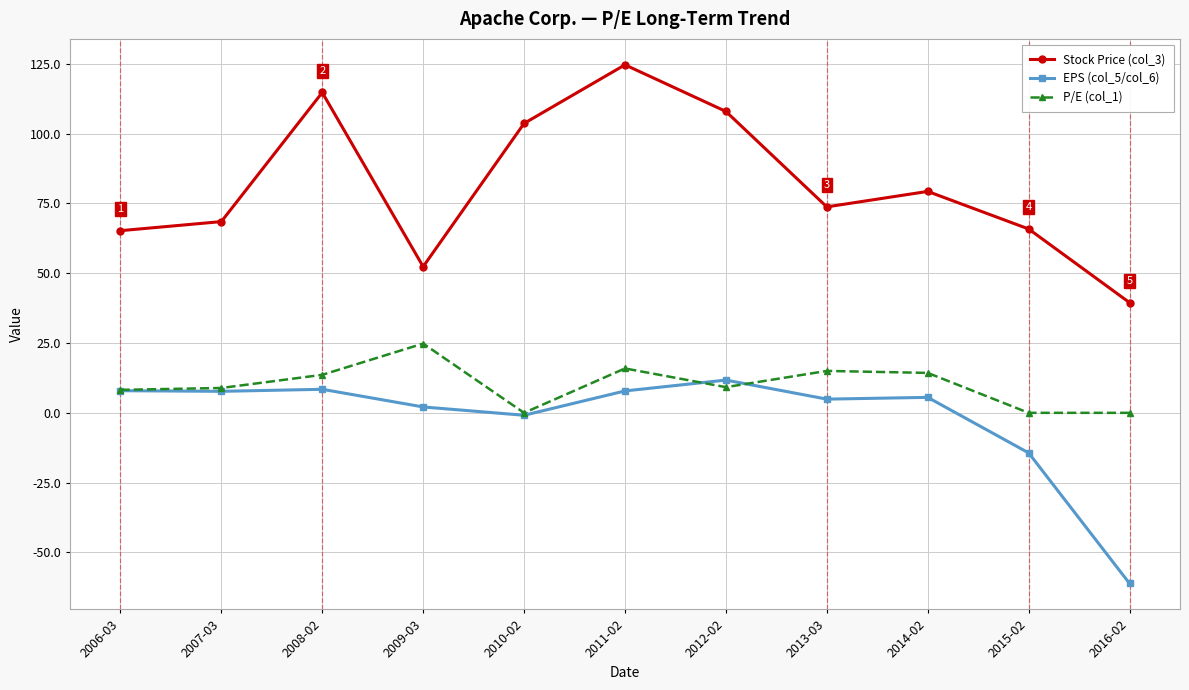

How many positive values does the EPS (col_5/col_6) series have?

8